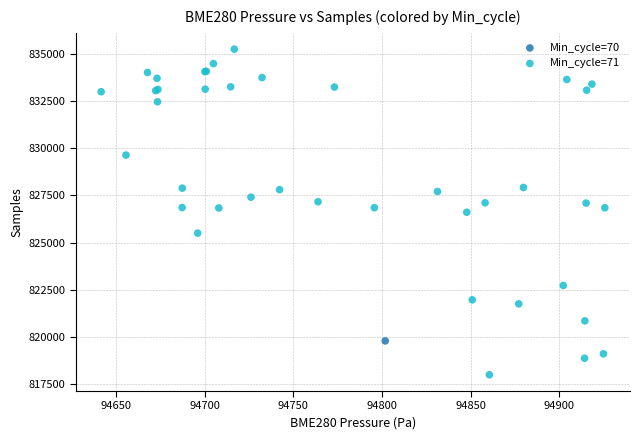

What are all the series names shown in the legend?

Min_cycle=70, Min_cycle=71